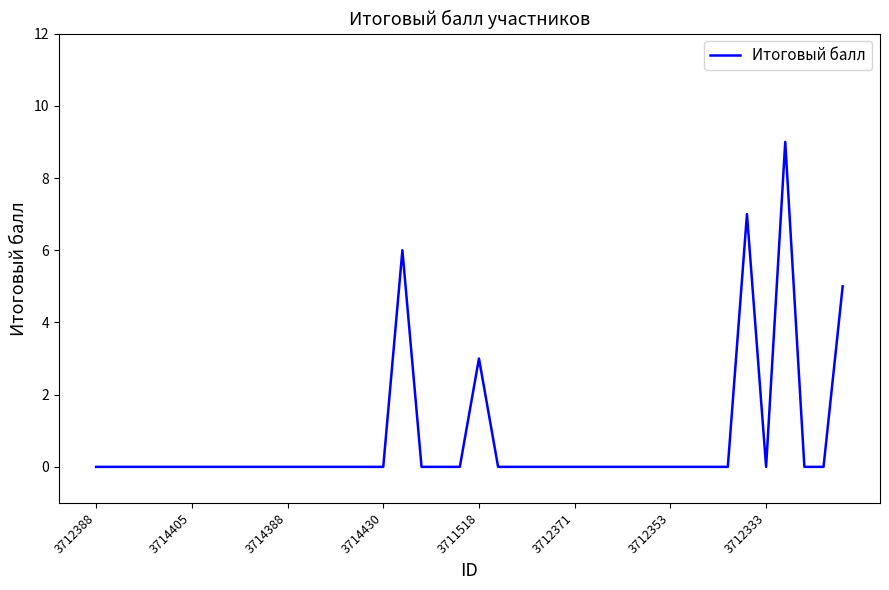

What is the greatest value displayed?

9